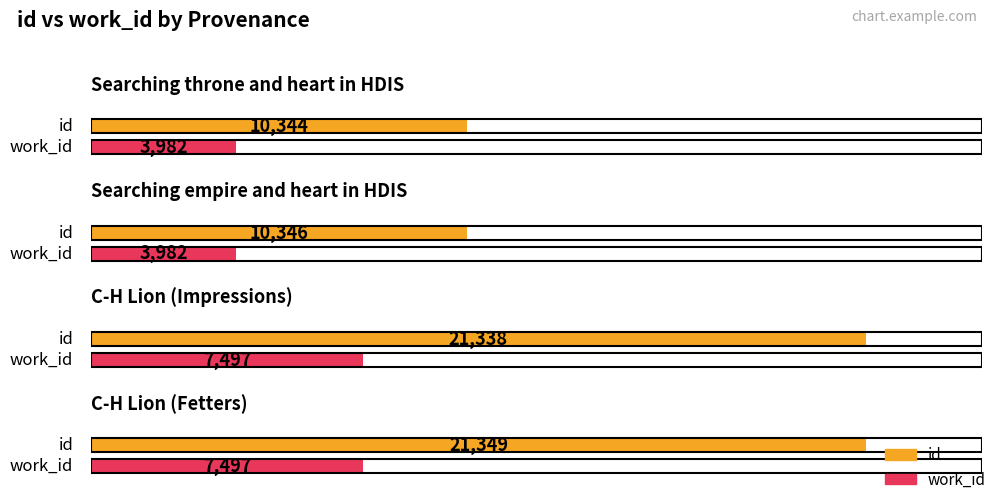

How many data points in id are less than 21338?

2